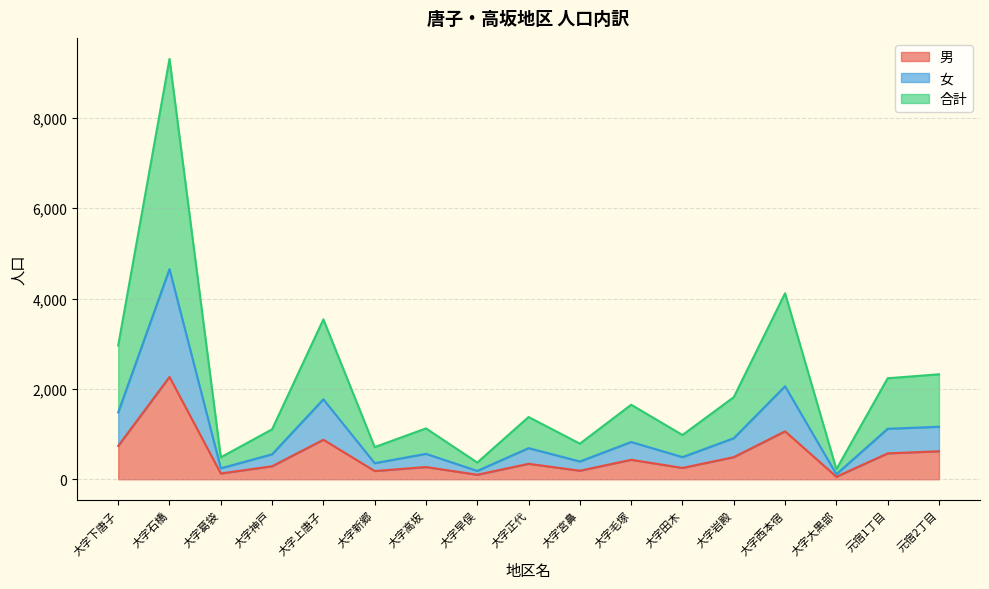

True or false: 合計 has a value of 980 at 大字田木.

True